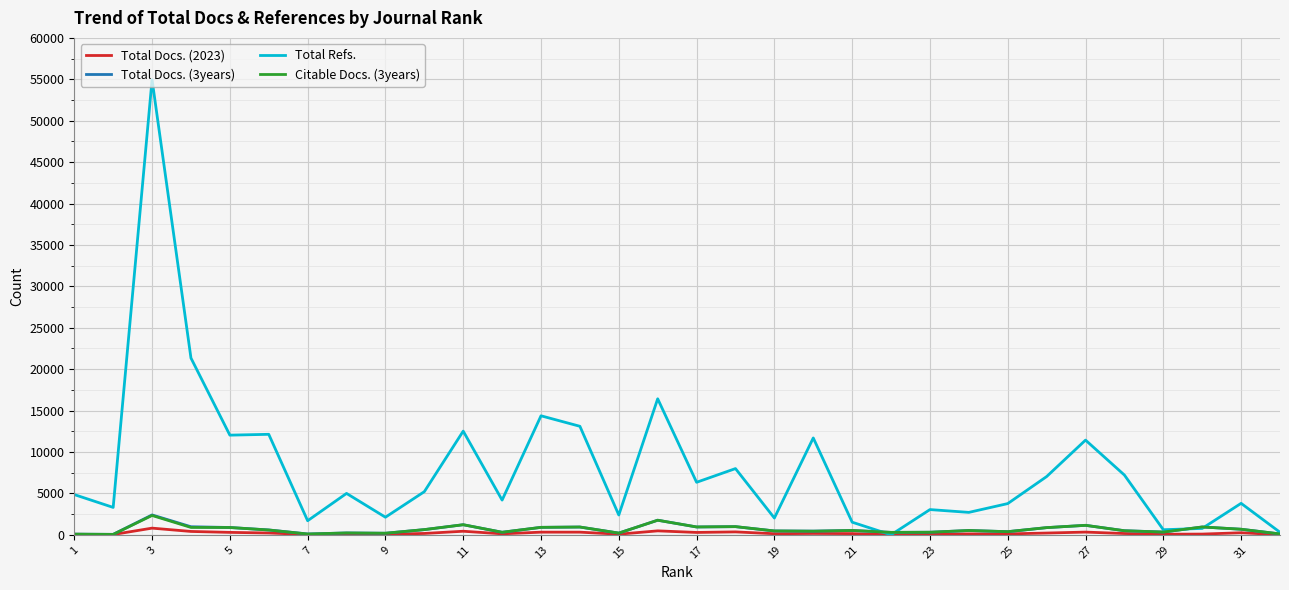

At how many categories does at least one series exceed 27118?

1